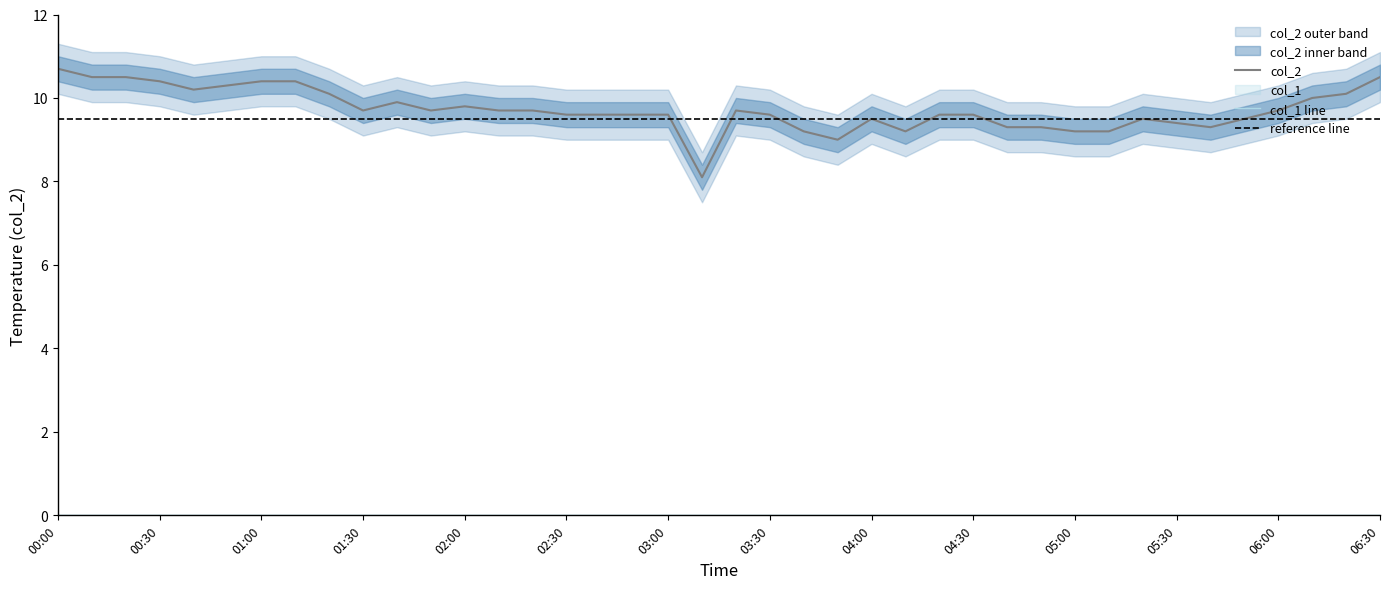

Is it true that col_2 equals 9.2 at 05:00?

True